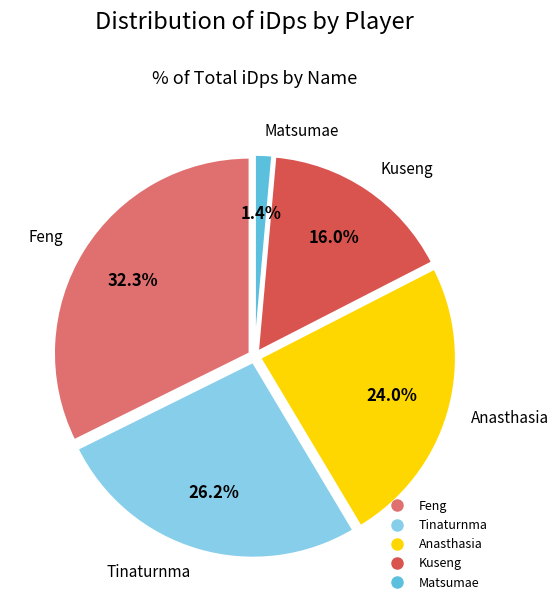

What is the largest slice in the pie chart?

Feng